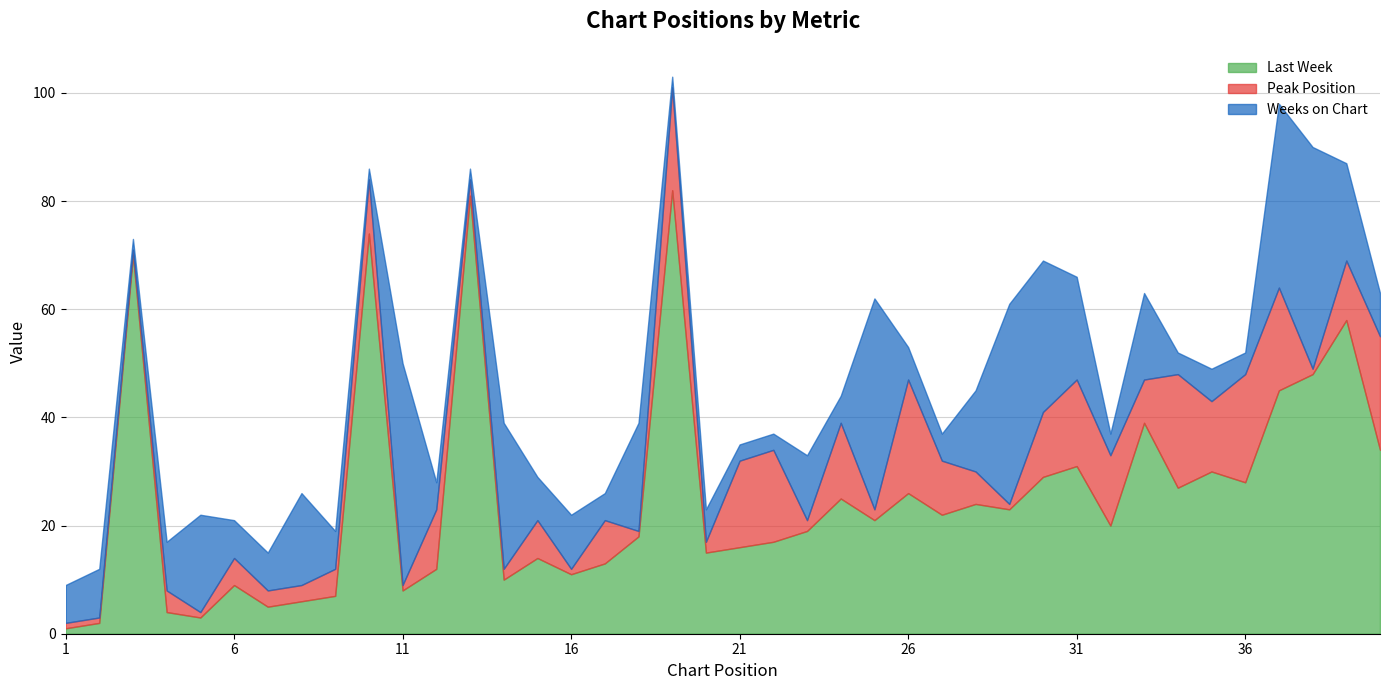

What is the difference between the maximum and minimum values in the Weeks on Chart series?

39